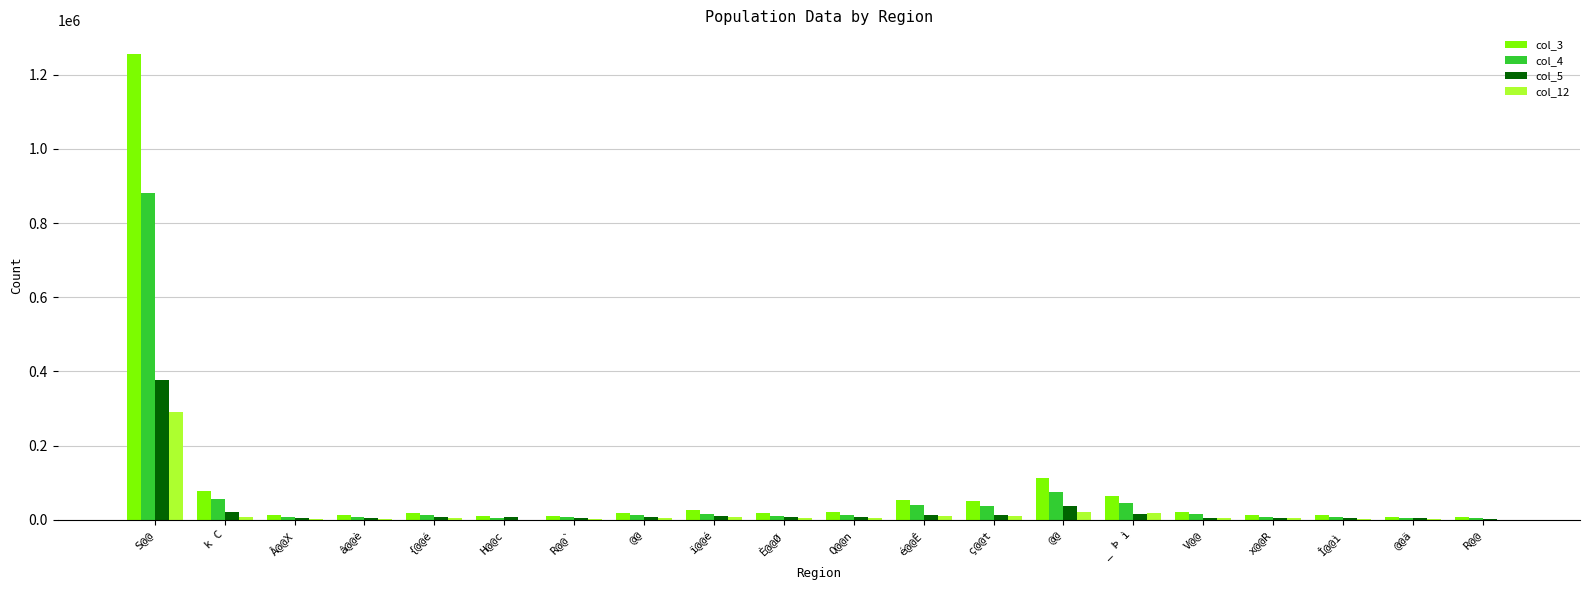

Rank the series by their maximum value, from highest to lowest.

col_3, col_4, col_5, col_12